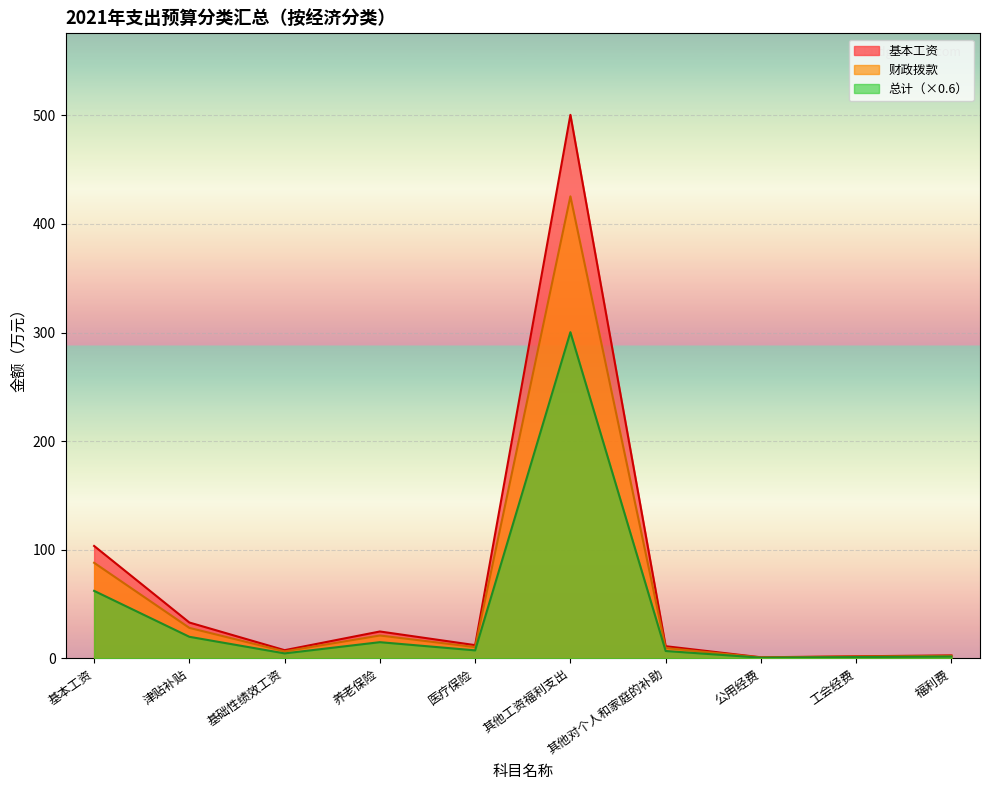

Which series has the widest spread of values?

基本工资